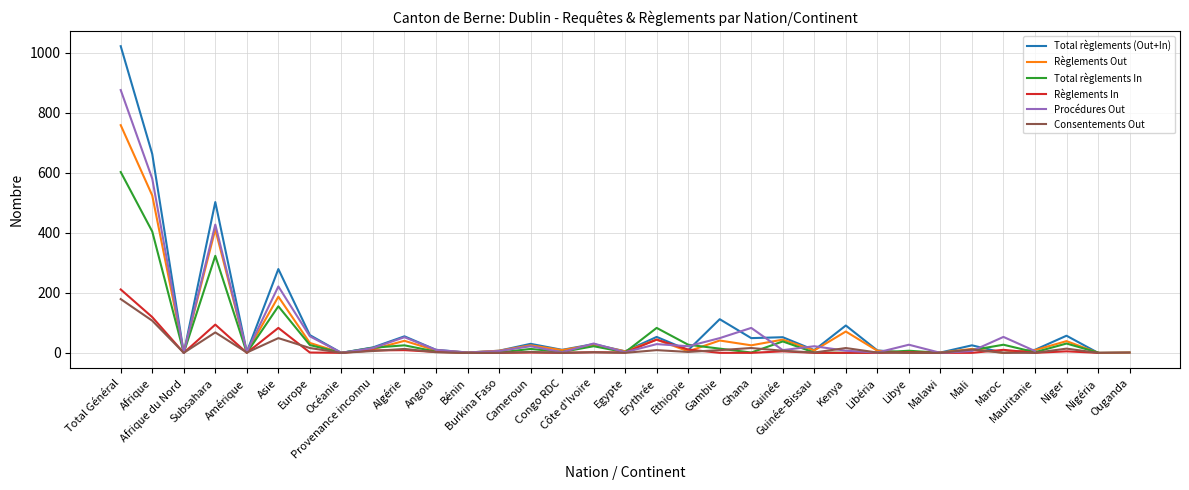

After their last crossing, which series has the higher values: Consentements Out or Règlements In?

Règlements In